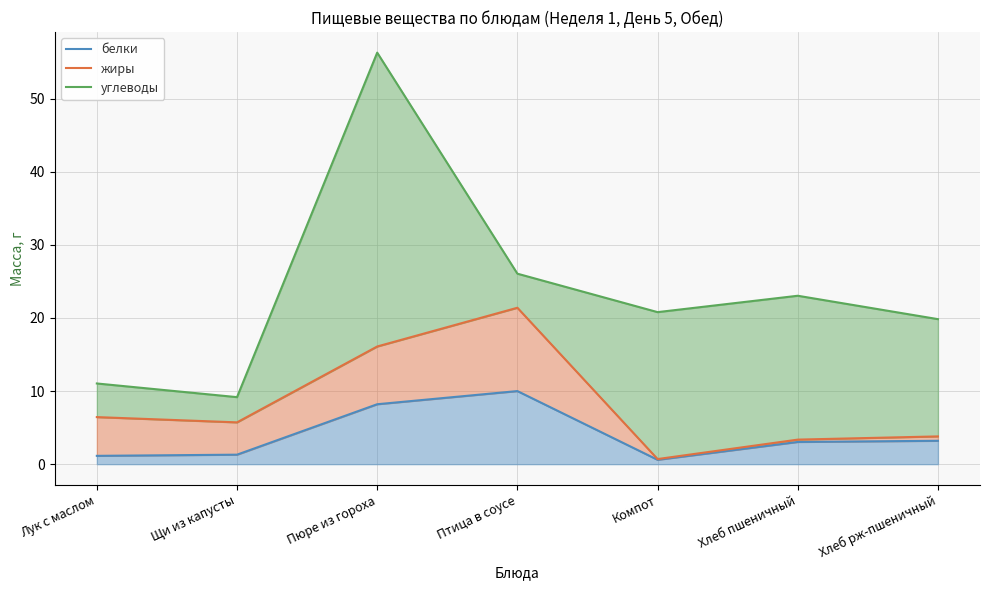

Read the углеводы value at Щи из капусты.

9.2